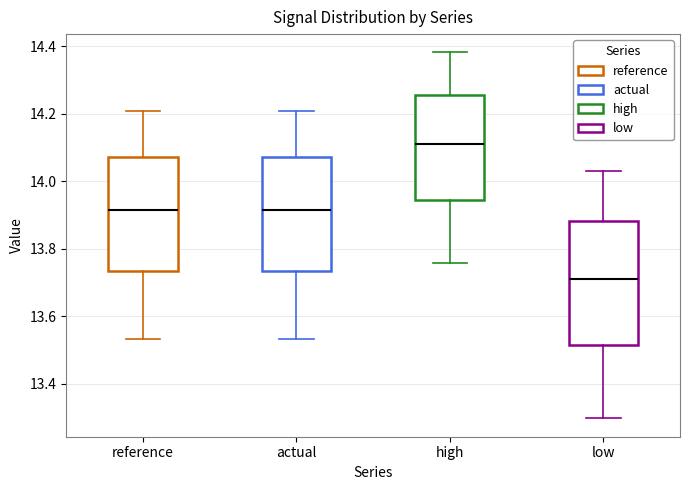

Reading left to right, read every box against the y-axis: the position of its median line, the range the box covers, and the ends of its whiskers. The values are not printed on the chart, so give them approximately, as read against the axis.

reference: median 13.92, box 13.74 to 14.08, whiskers 13.54 to 14.20
actual: median 13.92, box 13.74 to 14.08, whiskers 13.54 to 14.20
high: median 14.12, box 13.94 to 14.26, whiskers 13.76 to 14.38
low: median 13.72, box 13.52 to 13.88, whiskers 13.30 to 14.04